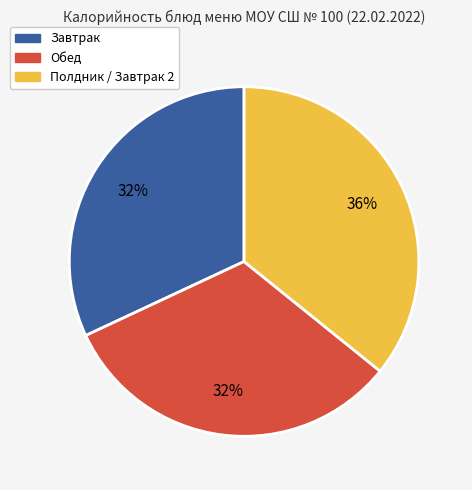

To the nearest percent, what is the average slice percentage?

33%